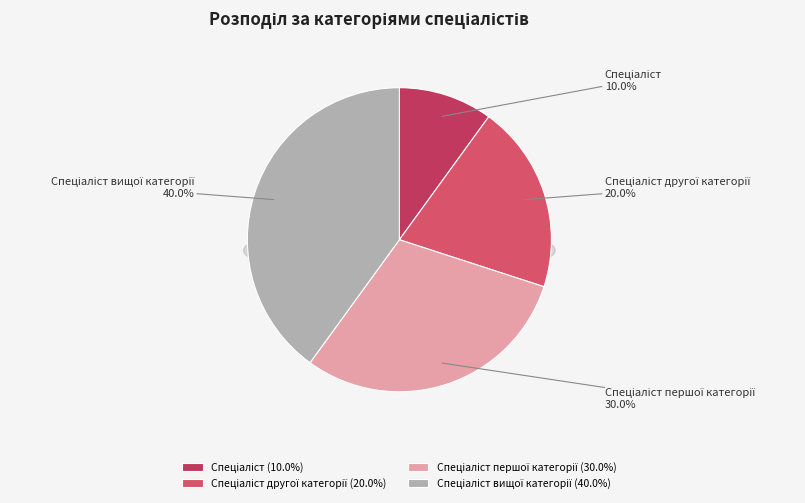

Does Спеціаліст другої категорії account for over 50% of the chart?

No